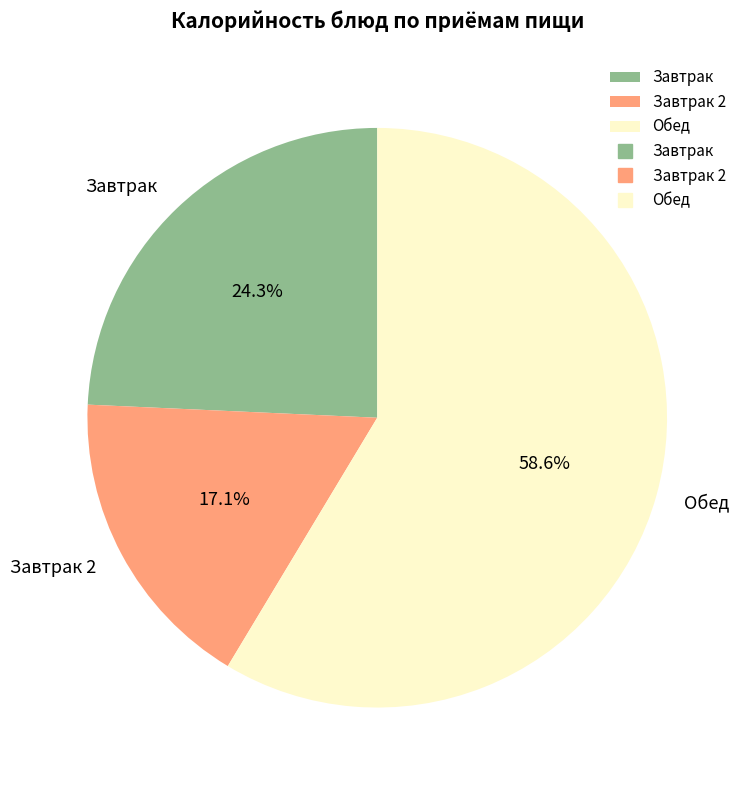

Is there any slice that represents more than half of the pie?

Yes